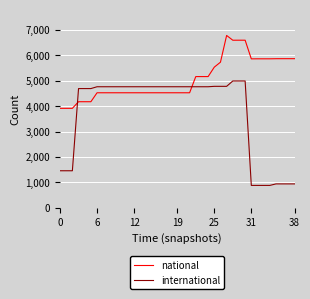

Which series has the largest total across all categories?

national